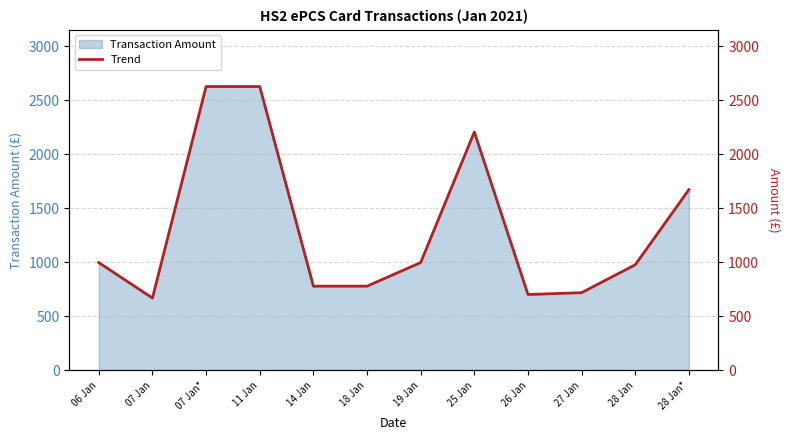

What is the average value?

1313.8